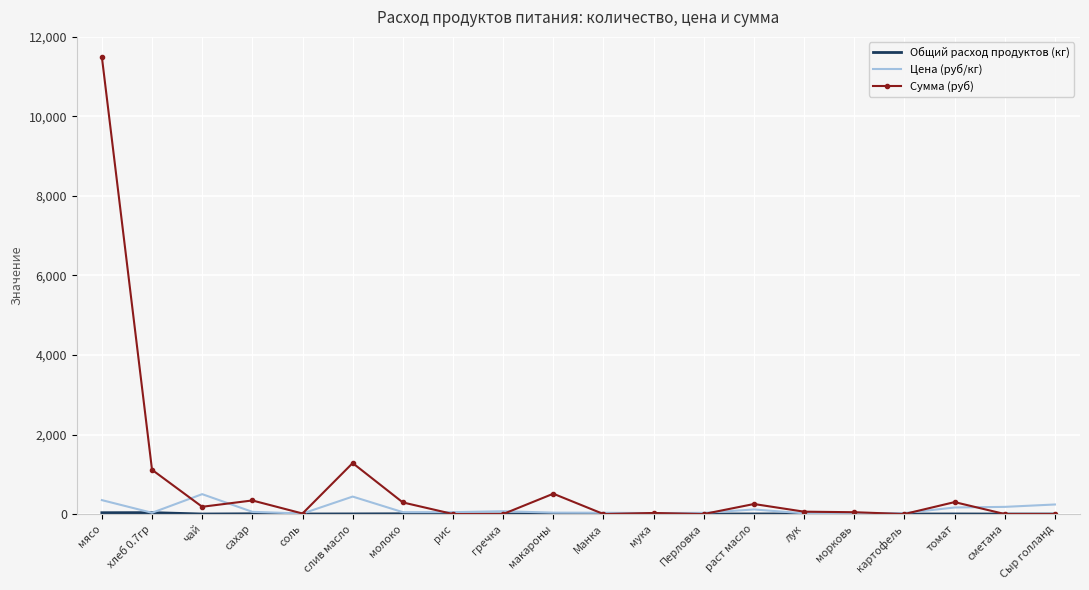

What is the difference between the maximum and minimum values in the Сумма (руб) series?

11497.5